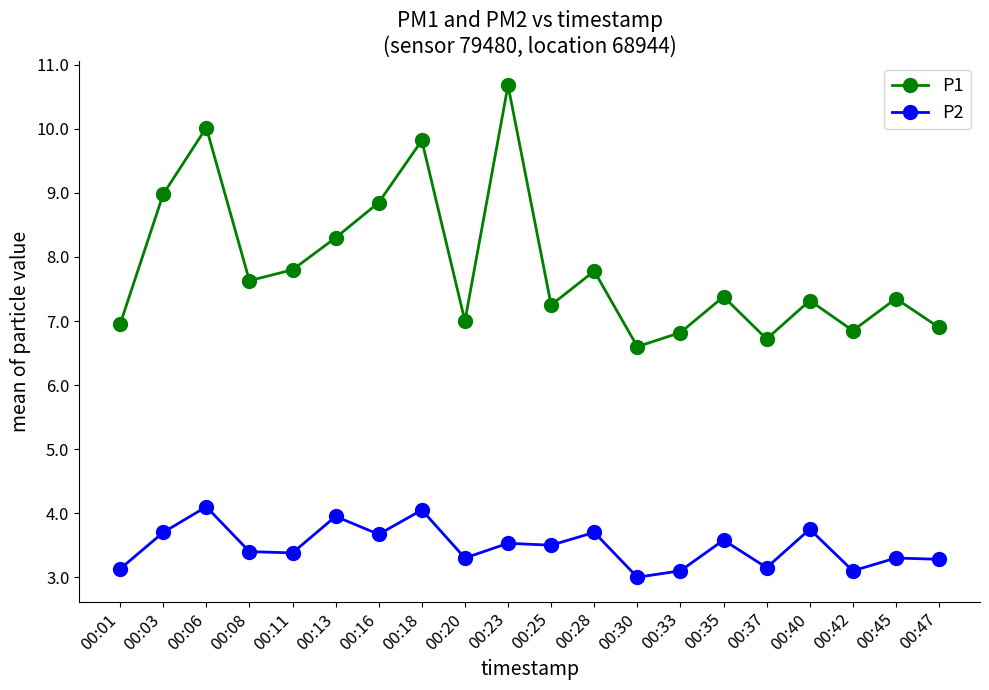

Which series has the largest total across all categories?

P1